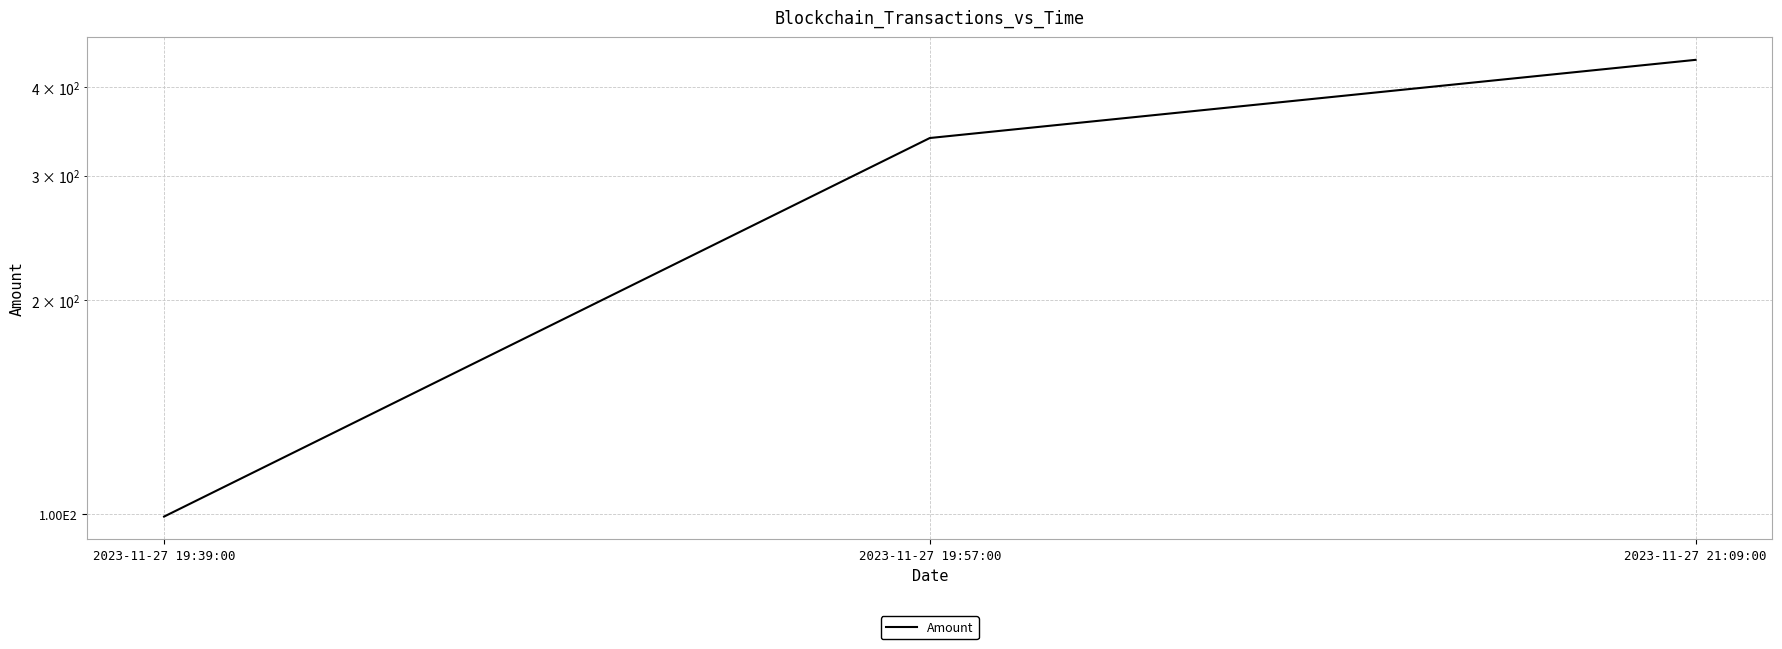

What is the difference between the values at 2023-11-27 19:57:00 and 2023-11-27 19:39:00?

239.9